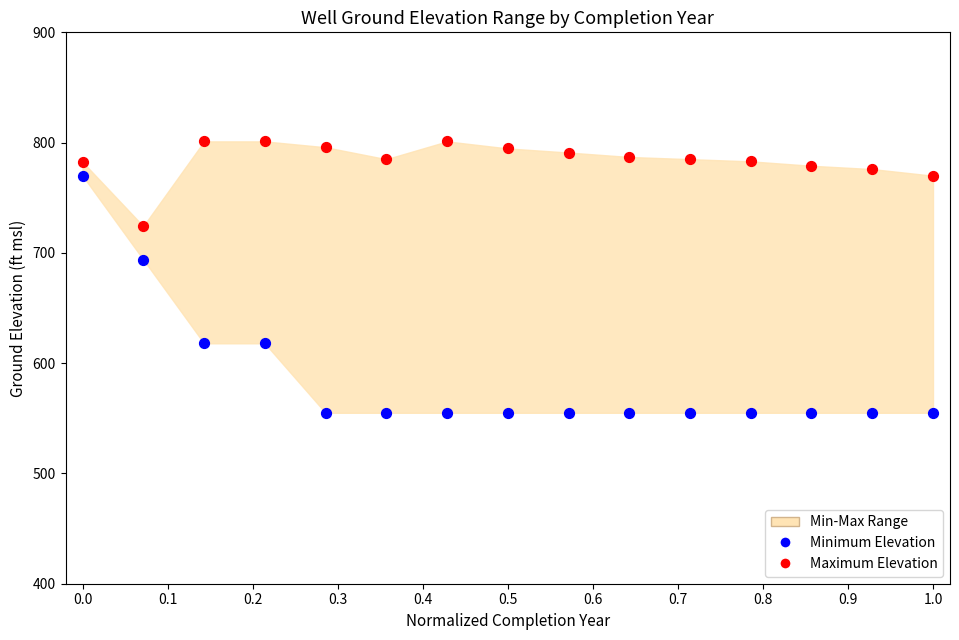

Which series reaches the maximum Y coordinate?

Maximum Elevation